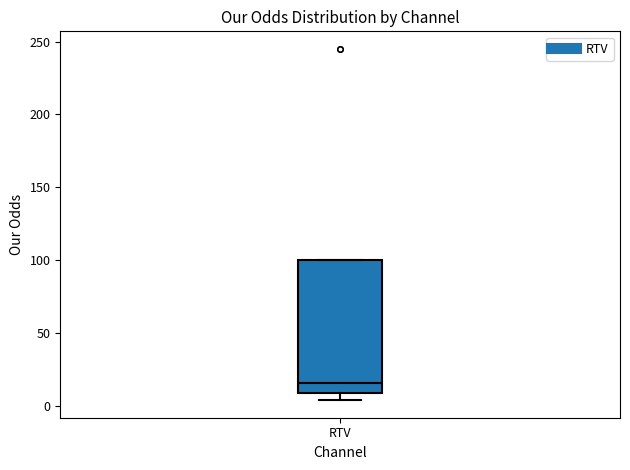

Transcribe this box plot: give where the median line is, the range the box spans, and where the two whiskers end, as read against the y-axis. The values are not printed on the chart, so give them approximately, as read against the axis.

median 15, box 10 to 100, whiskers 5 to 100